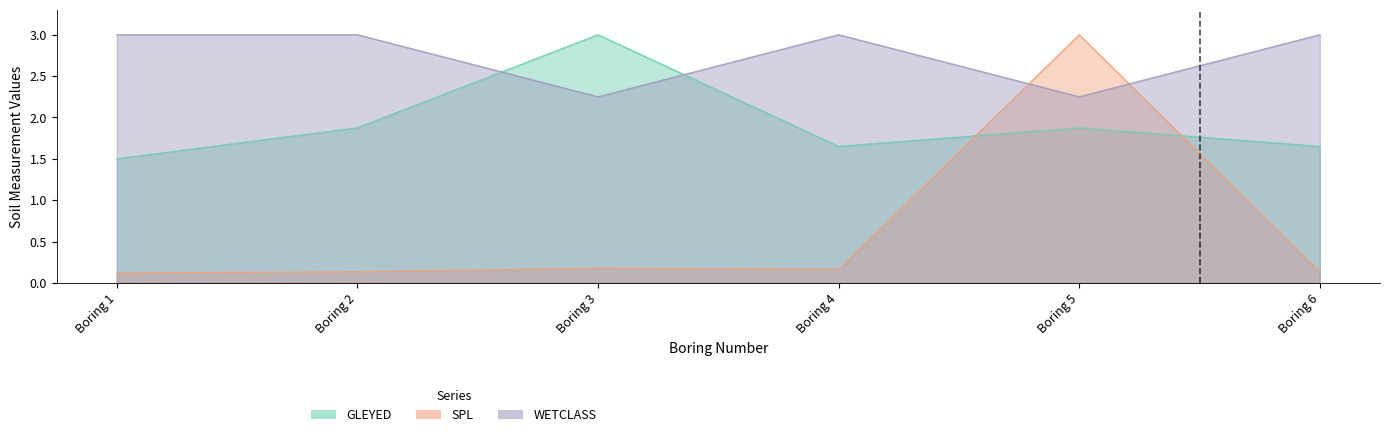

The SPL series shows 0.1 at Boring 4. True or false?

False